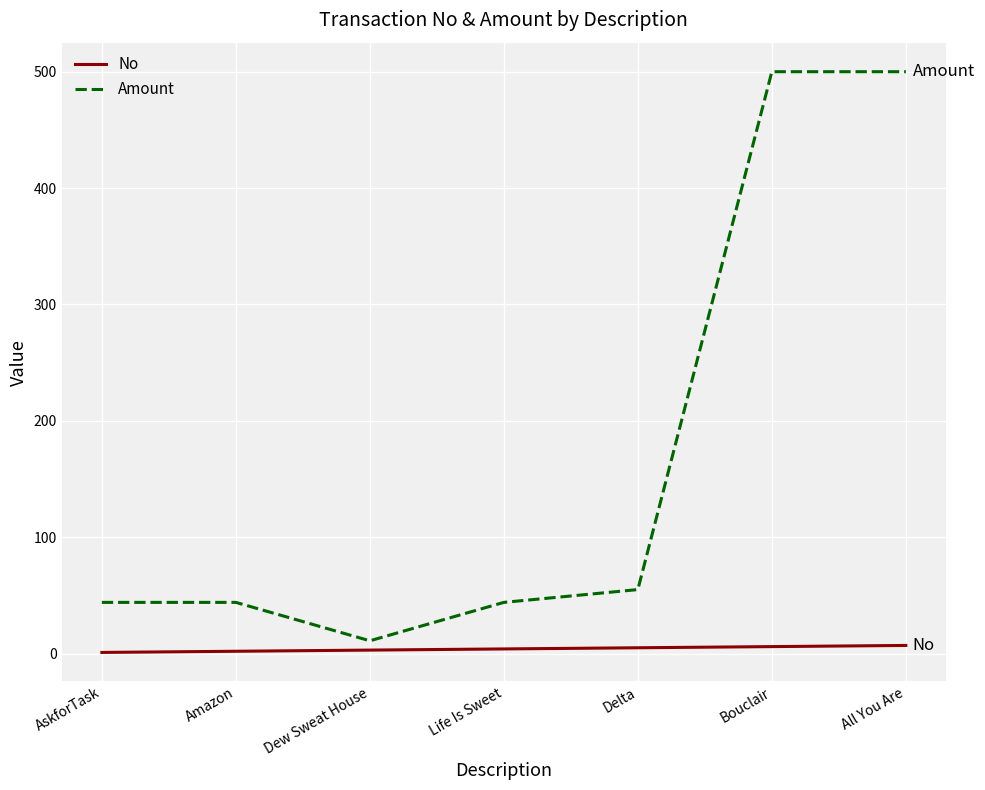

List the series in order of their overall mean, highest first.

Amount, No